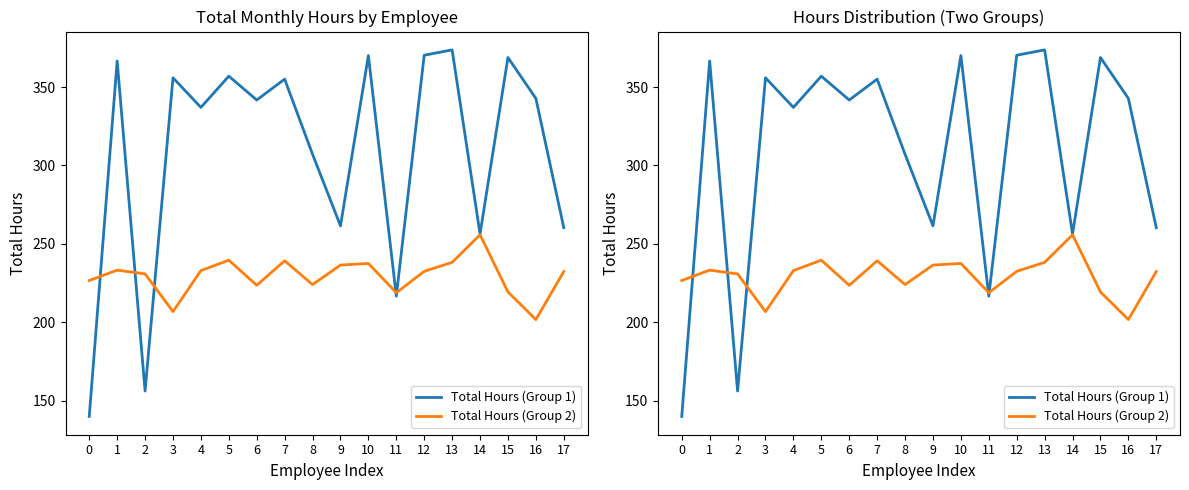

What is the sum of all Total Hours (Group 1) values?

5537.1